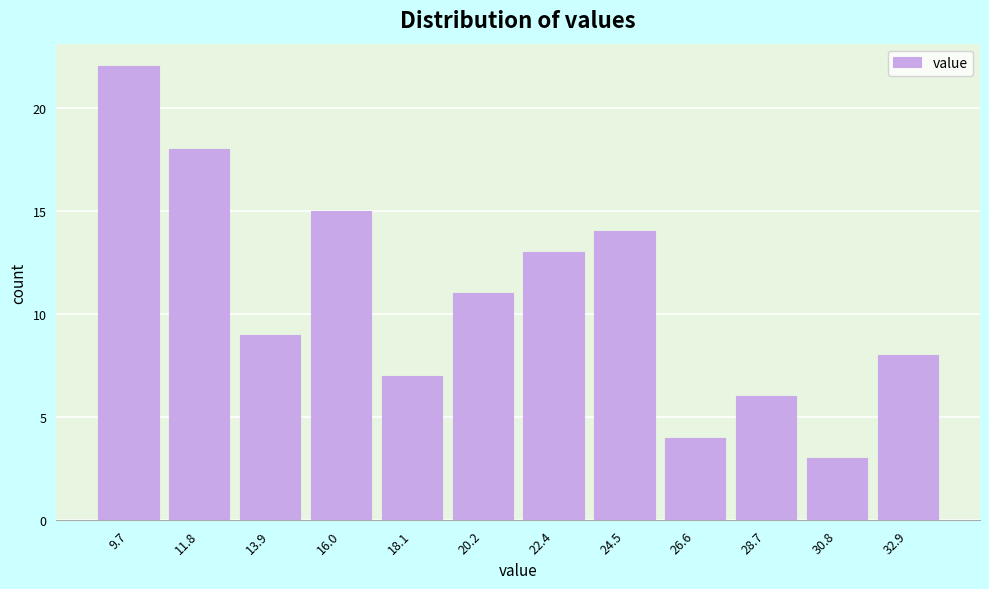

Reading right to left, what are all the values shown in this chart?

32.9=8	30.8=3	28.7=6	26.6=4	24.5=14	22.4=13	20.2=11	18.1=7	16.0=15	13.9=9	11.8=18	9.7=22